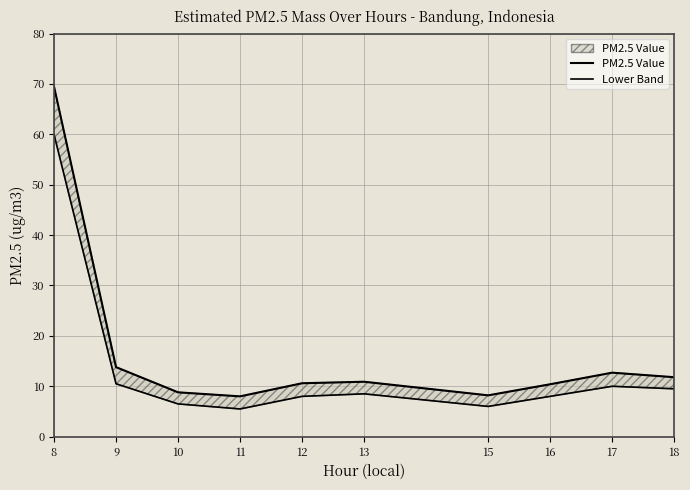

What is the difference between the second highest and second lowest values in the Lower Band series?

4.5